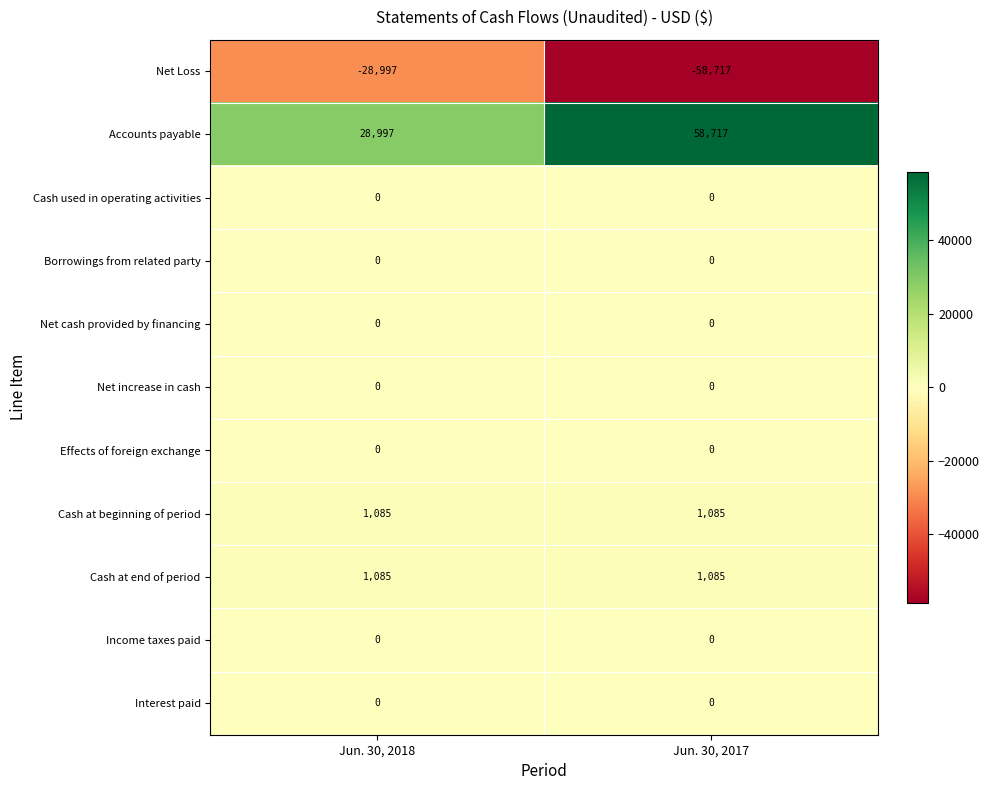

What is the total value across all series at Jun. 30, 2017?

2170